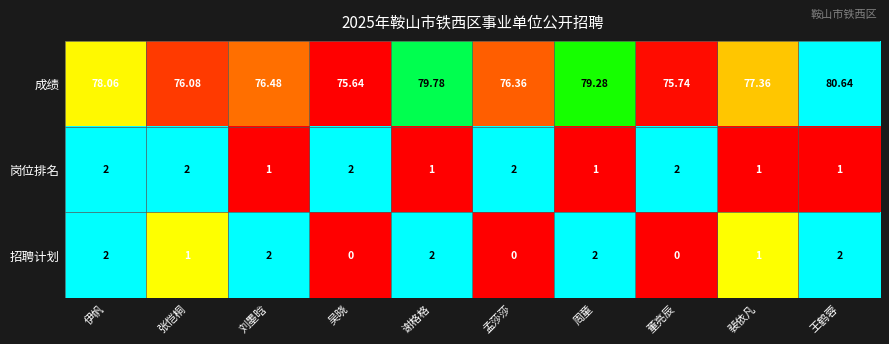

Where does the 成绩 series first go above 77?

伊帆